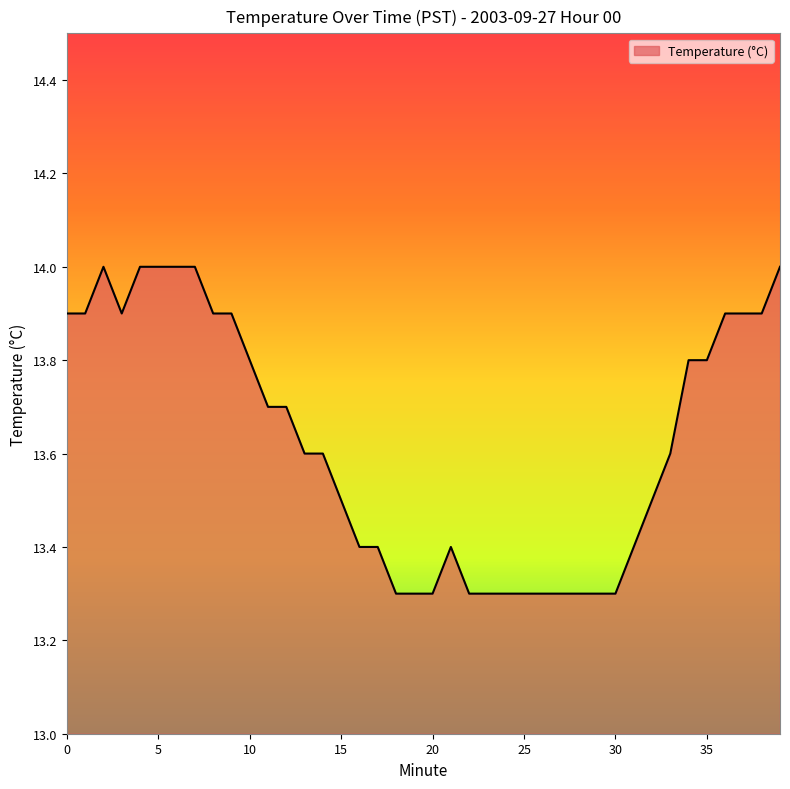

What is the difference between the maximum and minimum values?

0.7